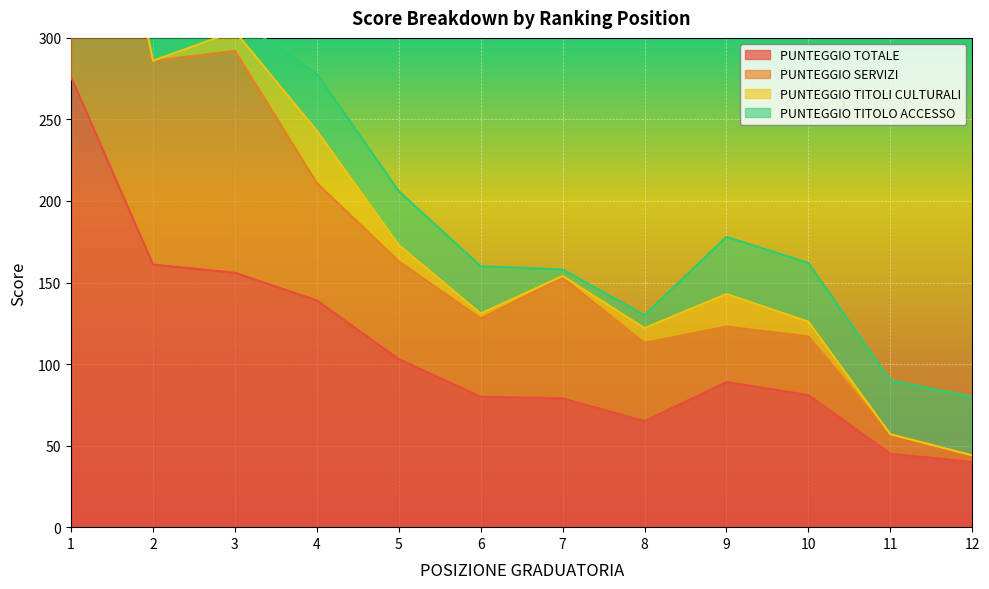

Which series has the largest range (max minus min)?

PUNTEGGIO SERVIZI